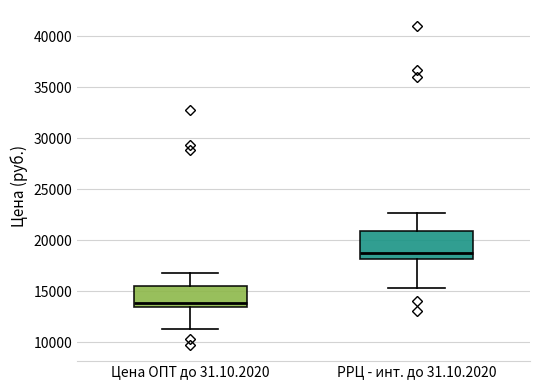

Comparing the boxes themselves (not the whiskers), which one is the tallest?

РРЦ - инт. до 31.10.2020